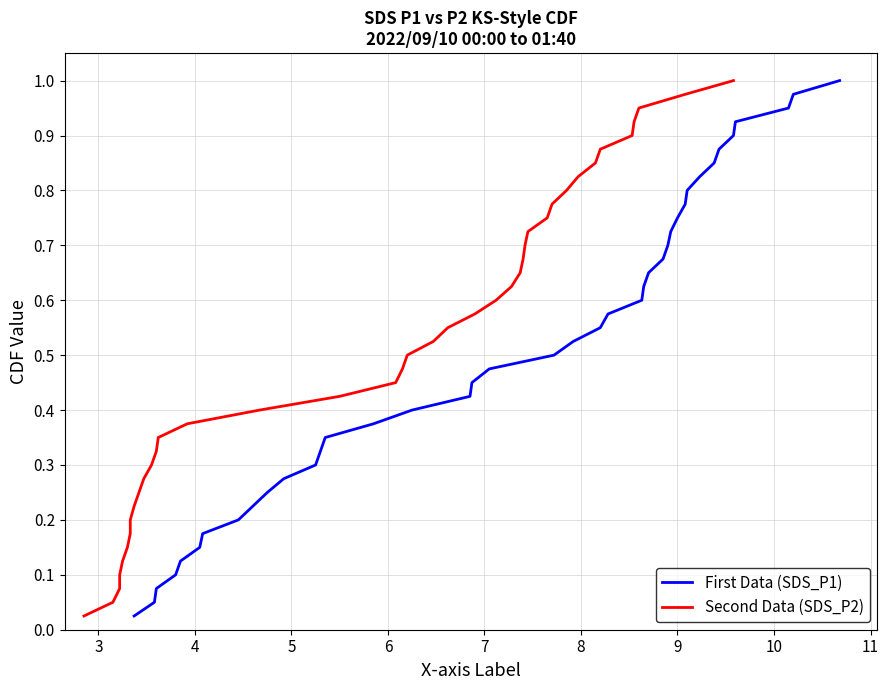

The value of SDS_P1 at 39 is 1.0. True or false?

True